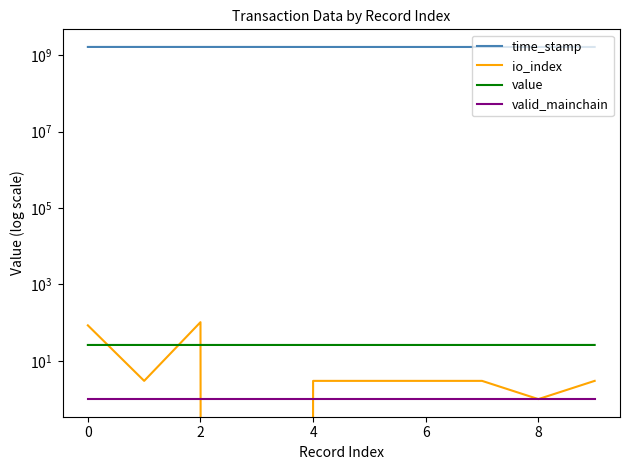

True or false: value and valid_mainchain cross at least once.

False